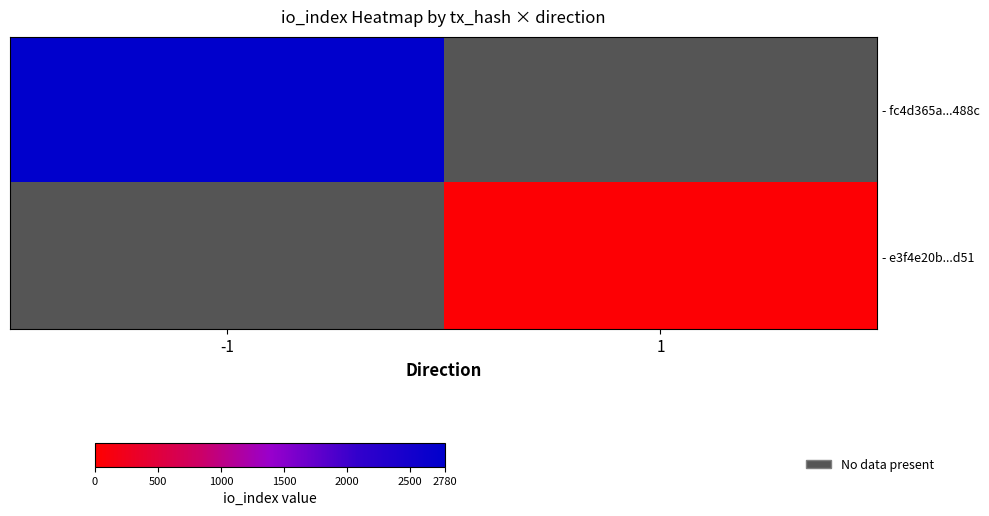

How many distinct data groups are displayed?

2